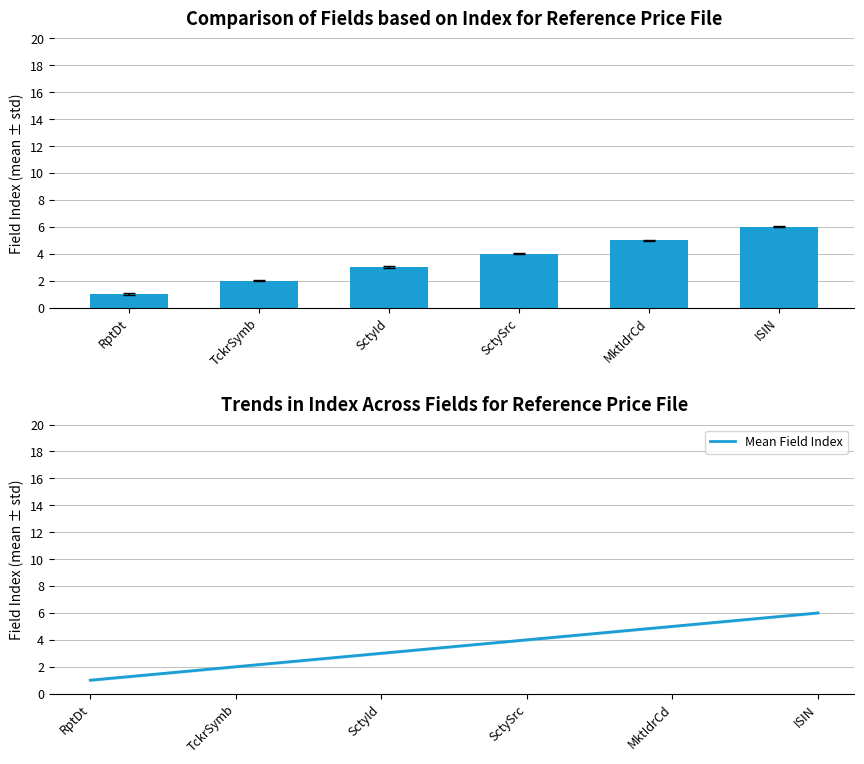

What is the difference between the Mean Field Index values at SctyId and MktIdrCd?

2